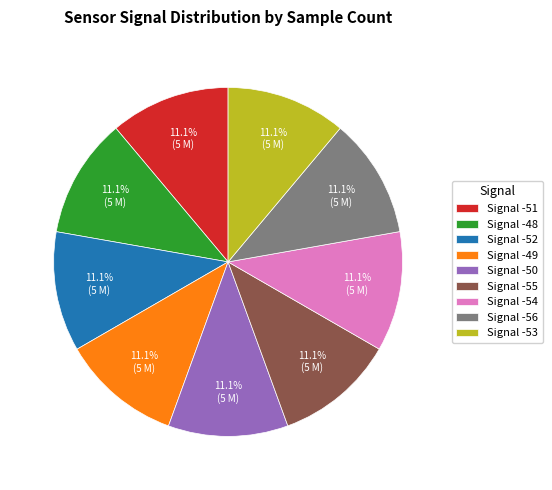

Is there a majority slice in this chart?

No